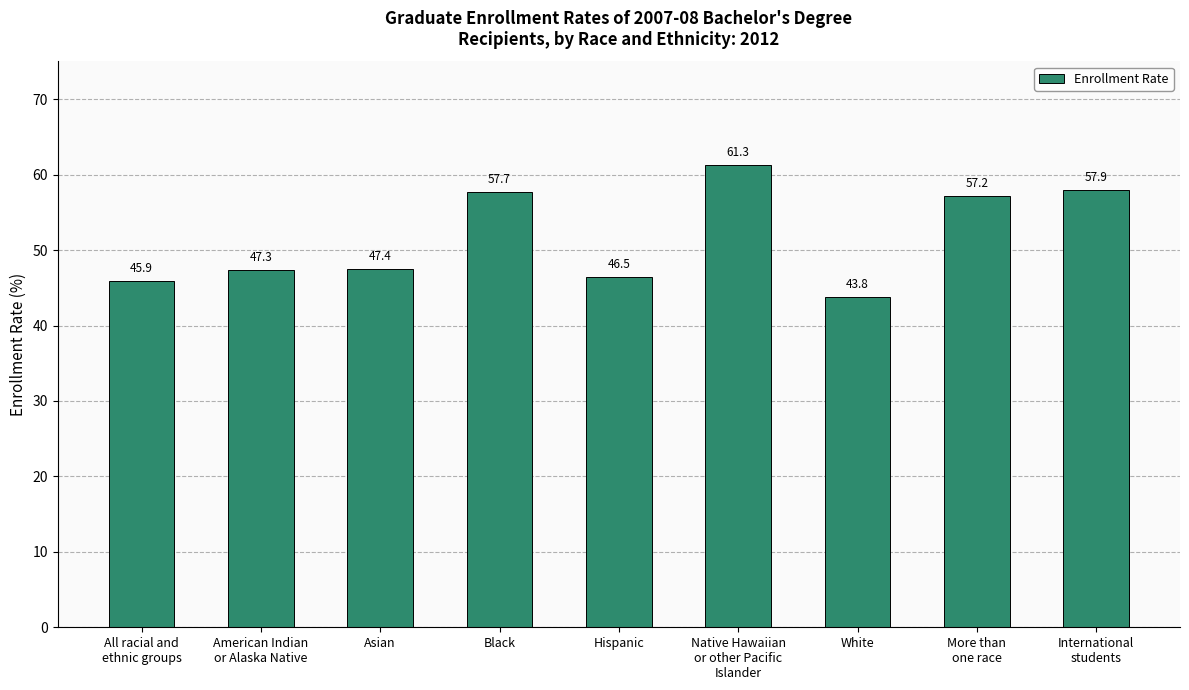

How many series are shown in this chart?

1